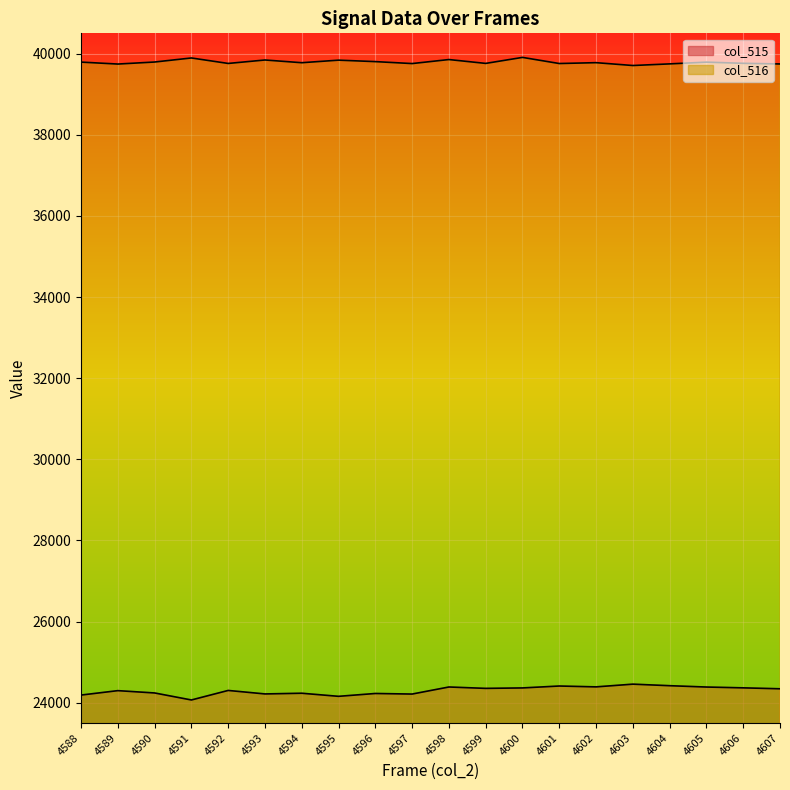

What is the value of the col_515 point at the 16th from the left?

24459